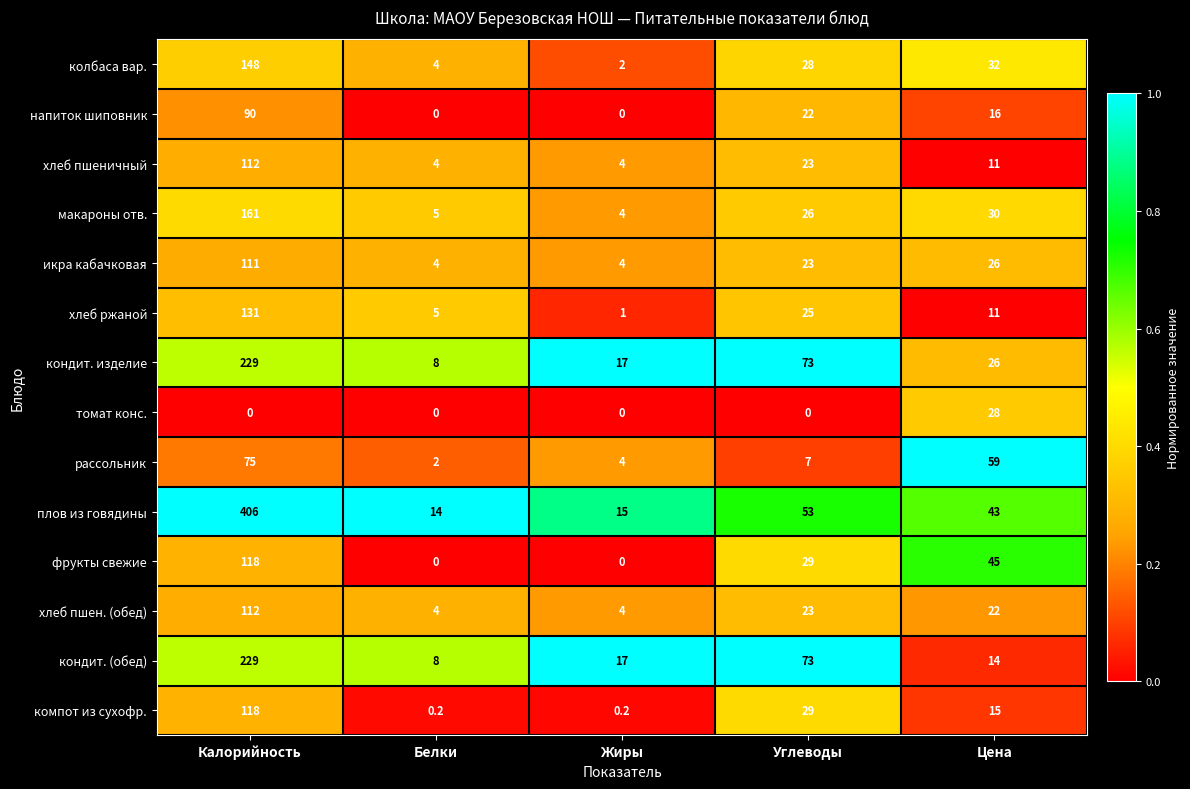

At which label does икра кабачковая first exceed 23?

Калорийность